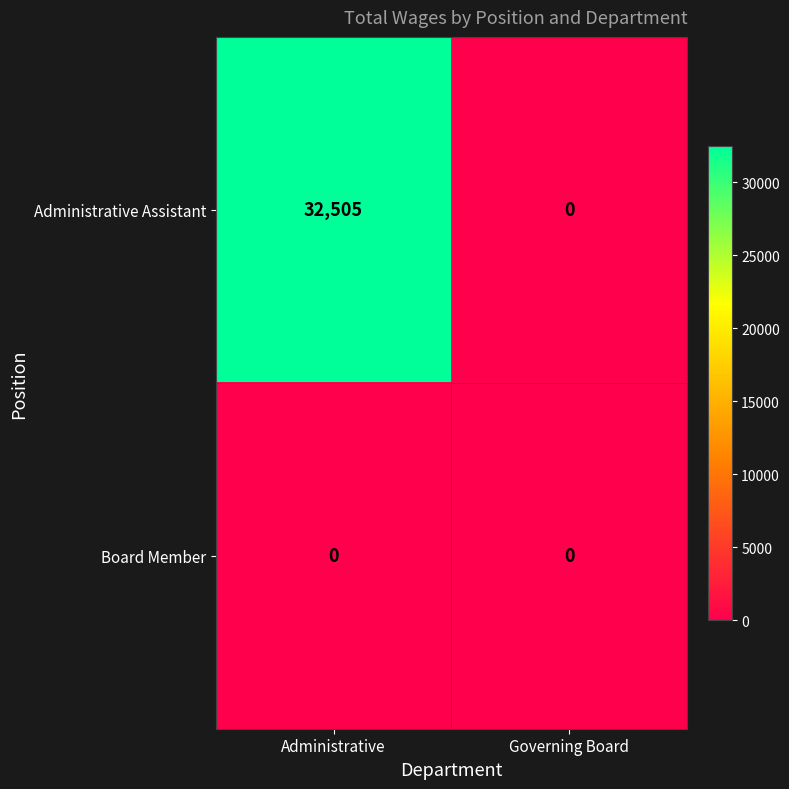

Reading left to right, list all the values displayed in this chart.

Administrative Assistant: 32505	0
Board Member: 0	0